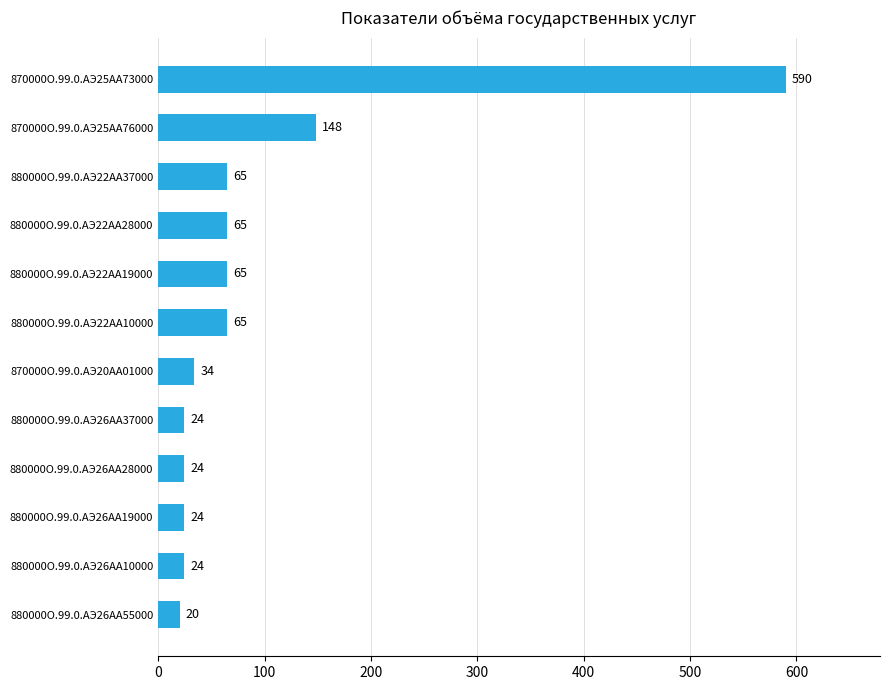

What is the change in value from 880000О.99.0.АЭ22АА37000 to 870000О.99.0.АЭ25АА73000?

+525